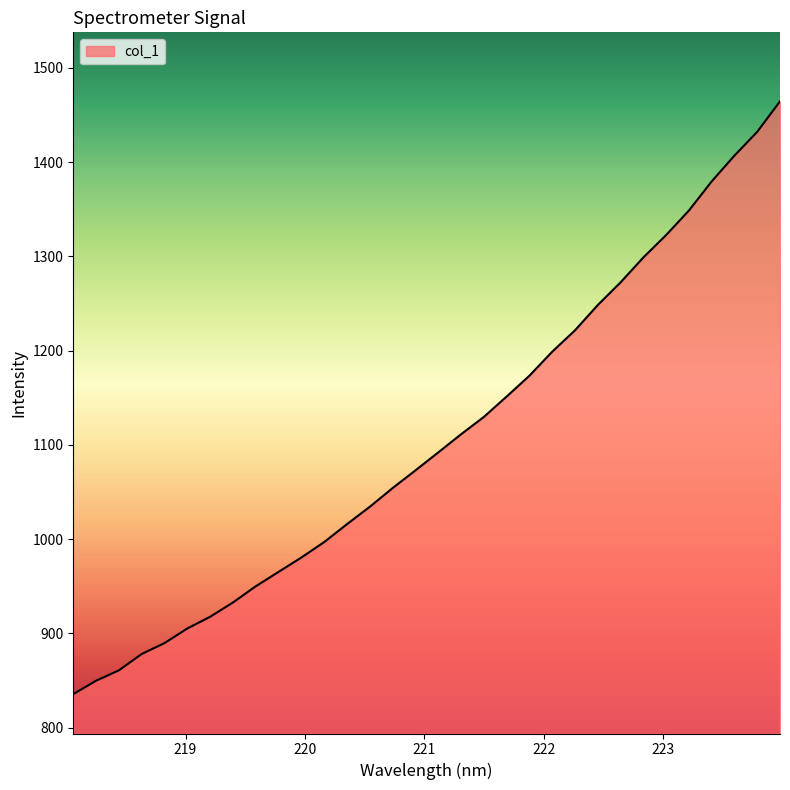

True or false: there are more than 0 points higher than both neighbors.

False